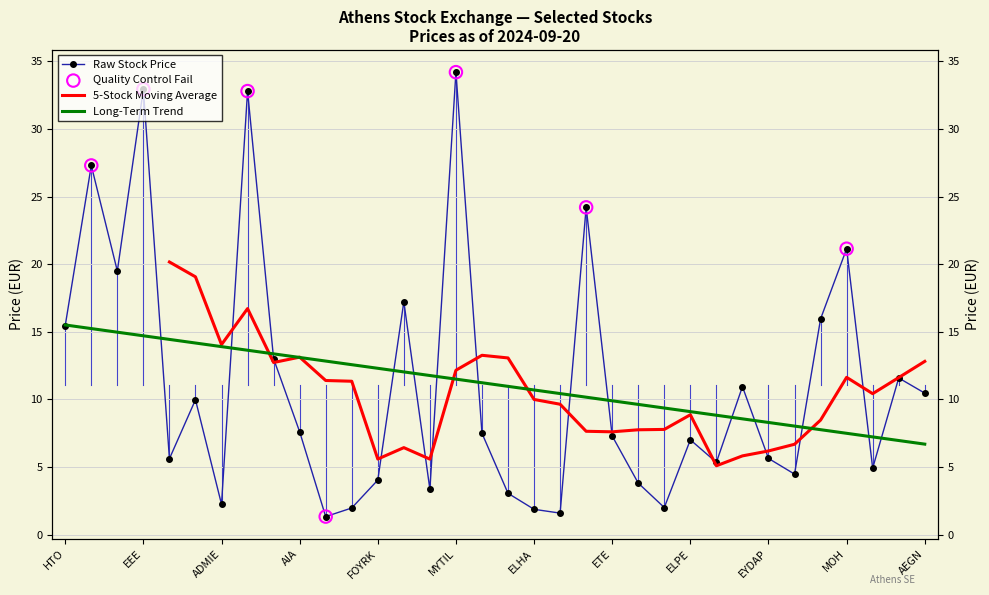

Approximately how many times larger is the value at ROW compared to AKTR?

4.0